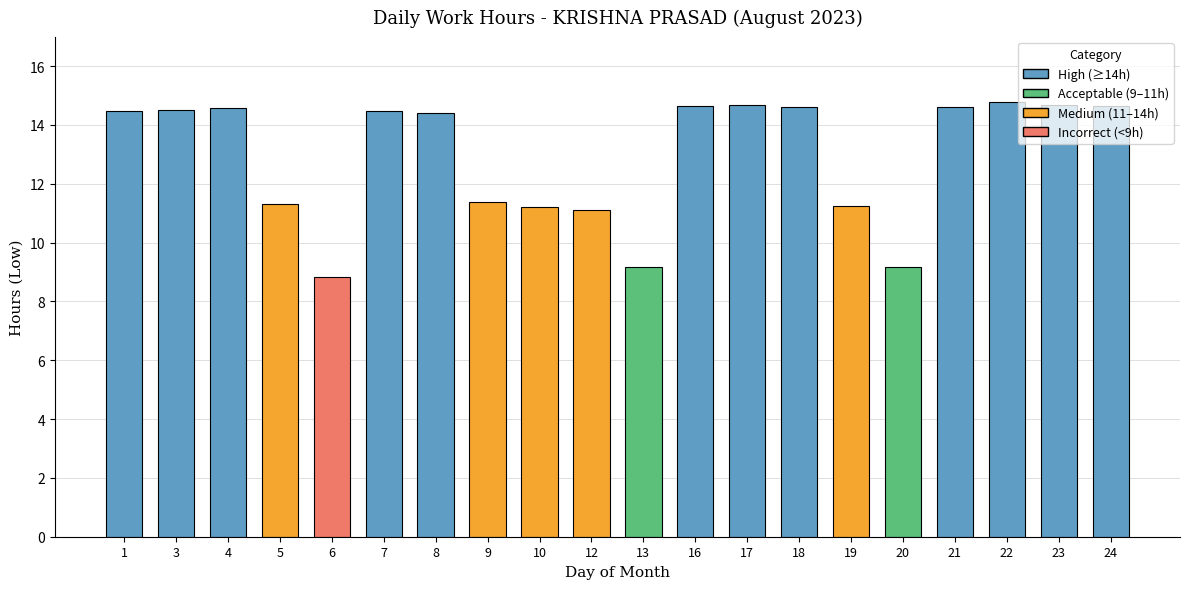

Which label corresponds to the smallest value in the chart?

6